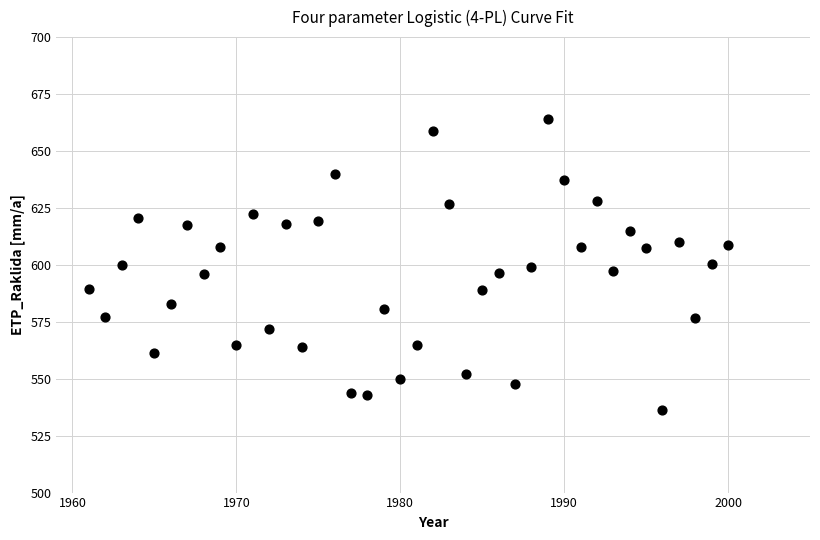

What is the range of Y values (max minus min)?

127.9